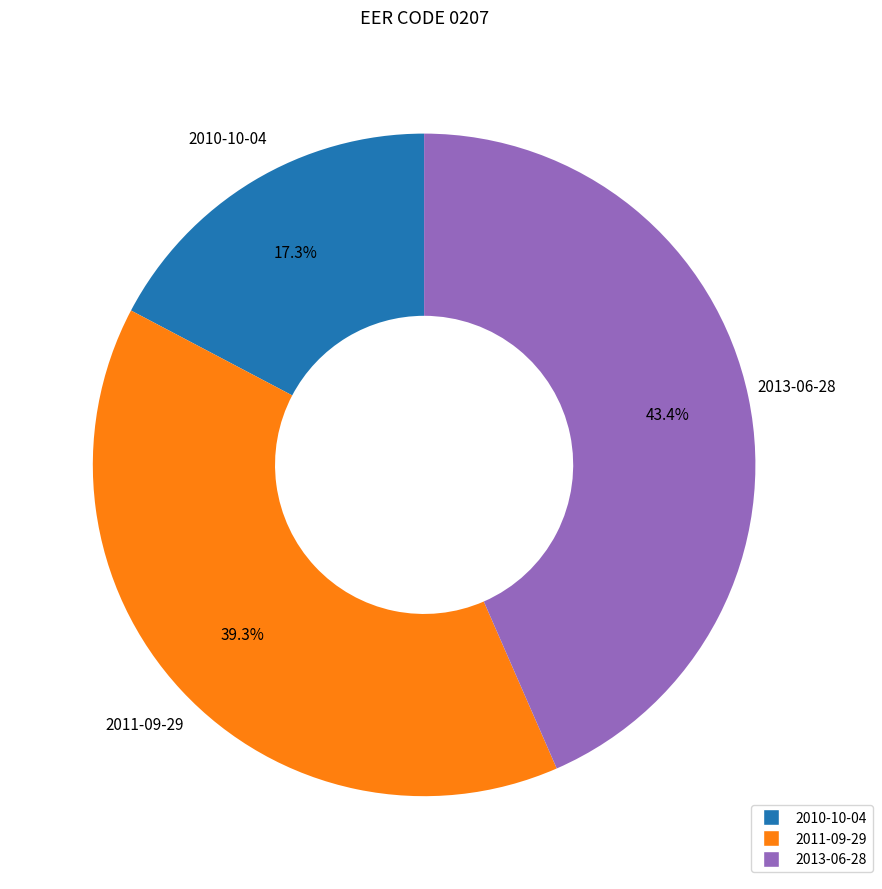

Rank the categories by value from highest to lowest.

2013-06-28, 2011-09-29, 2010-10-04